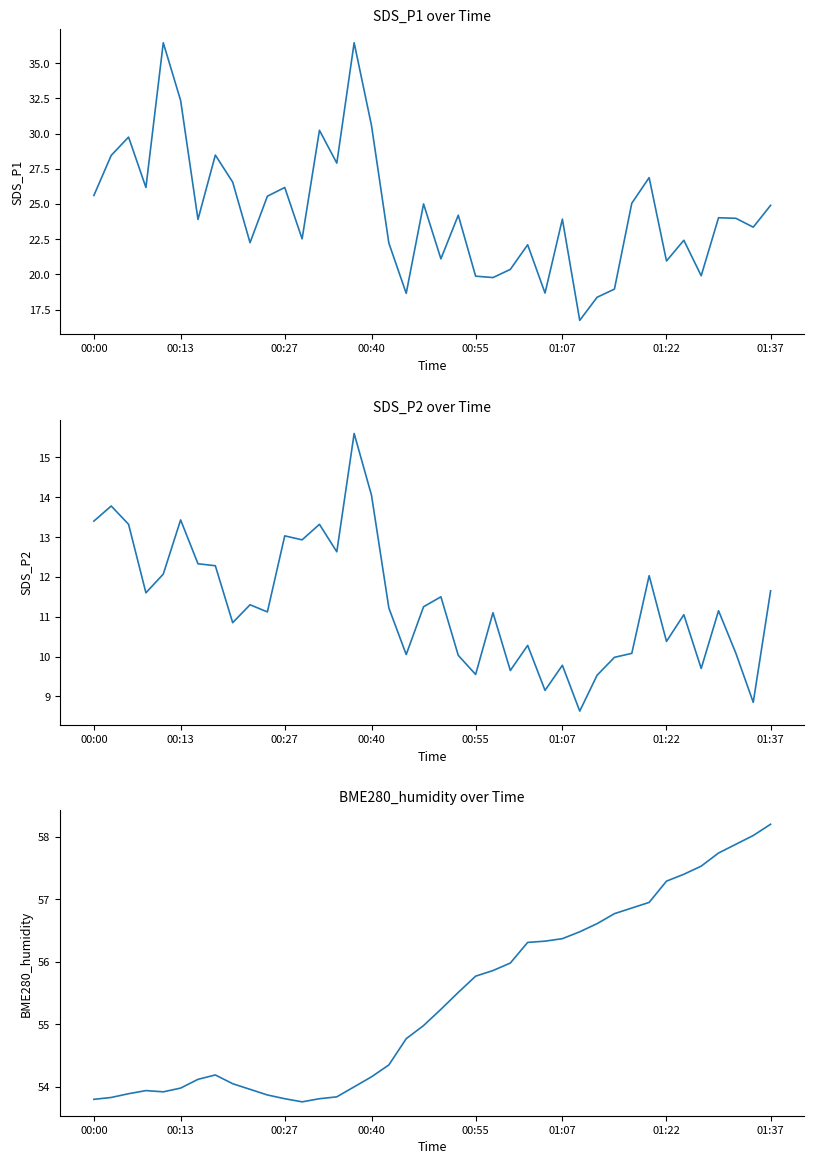

Is it true that SDS_P2 equals 17.2 at 25?

False